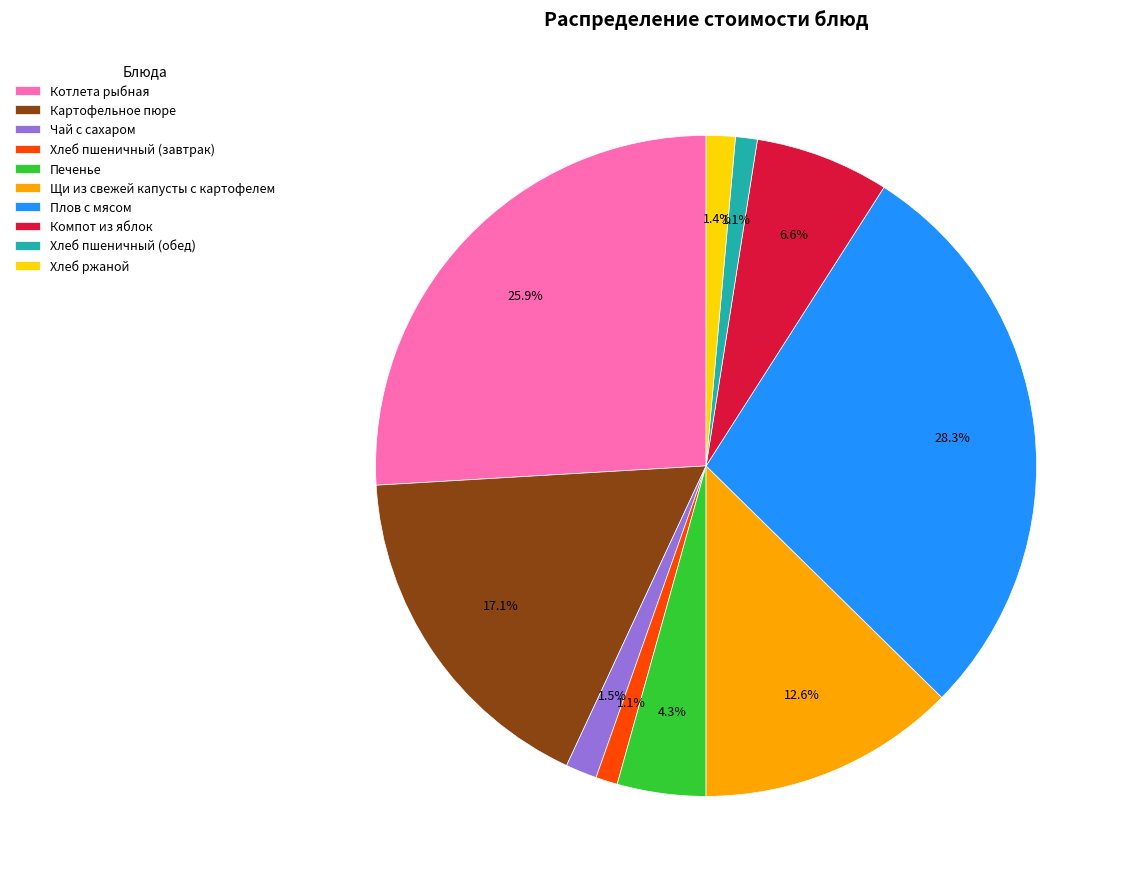

Is it true that Печенье is 19% of the pie?

False